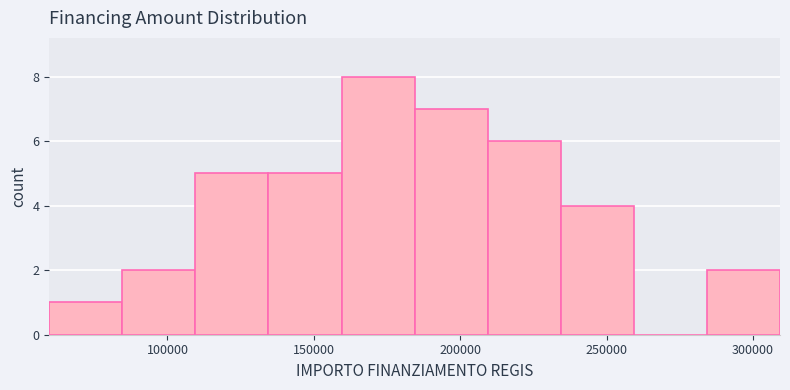

What is the height of the bar covering 110000 to 135000 on the x-axis? Neither the bar edges nor the heights are printed on the chart, so give them approximately, as read against the axes.

5